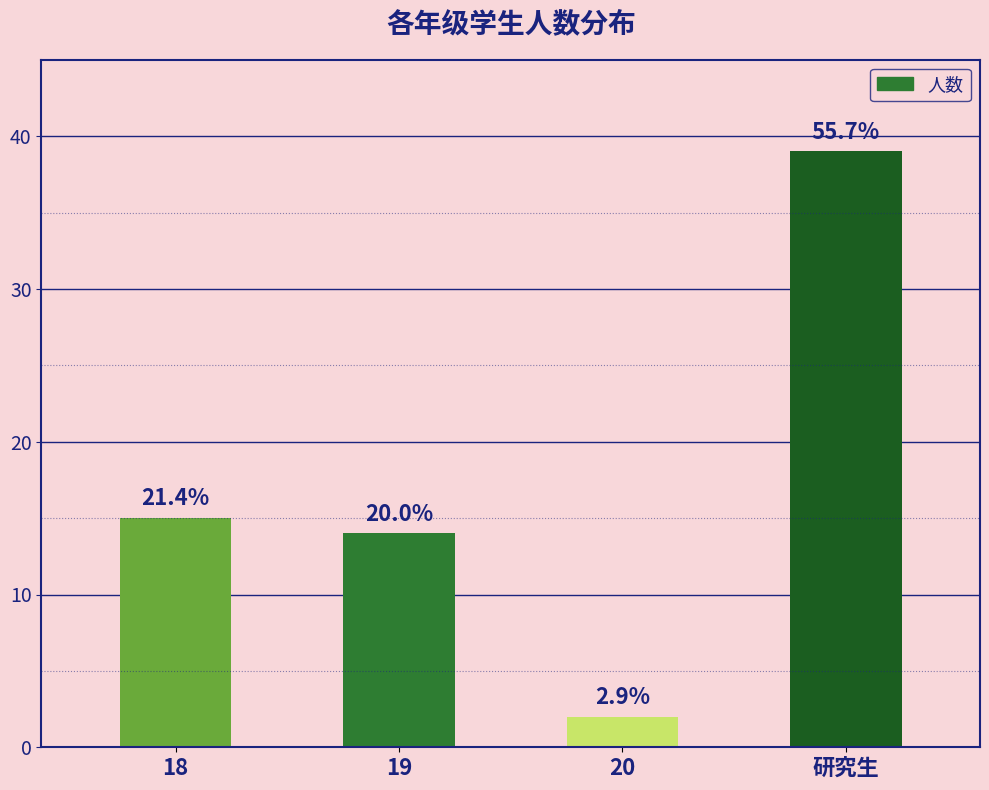

At which label does the data first exceed 15?

研究生